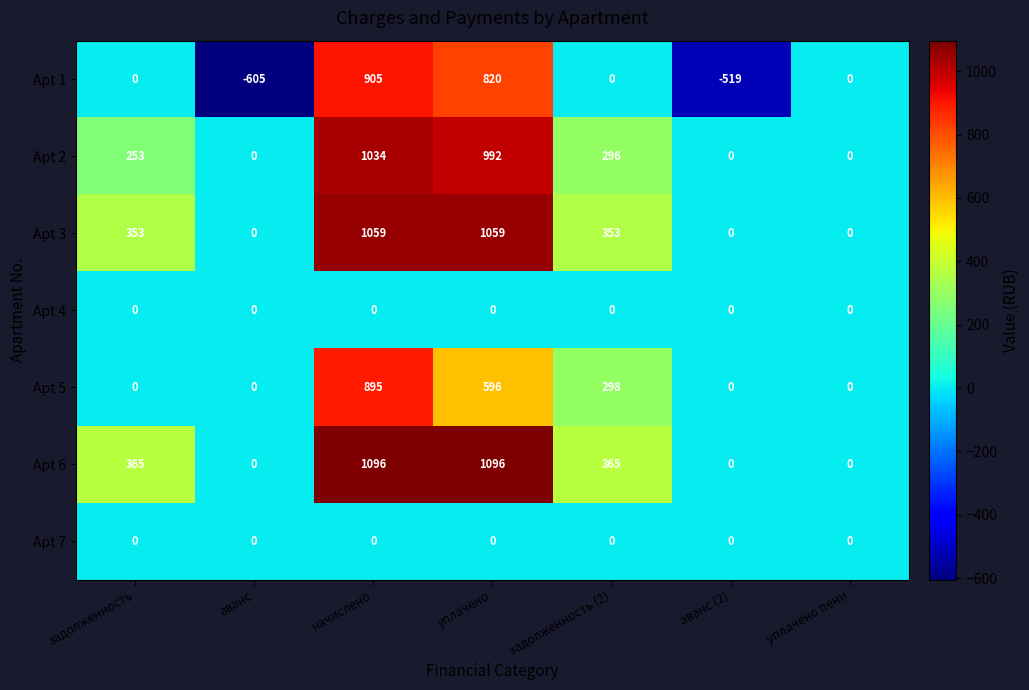

What is the approximate value of Apt 1 at начислено, to the nearest 100?

900